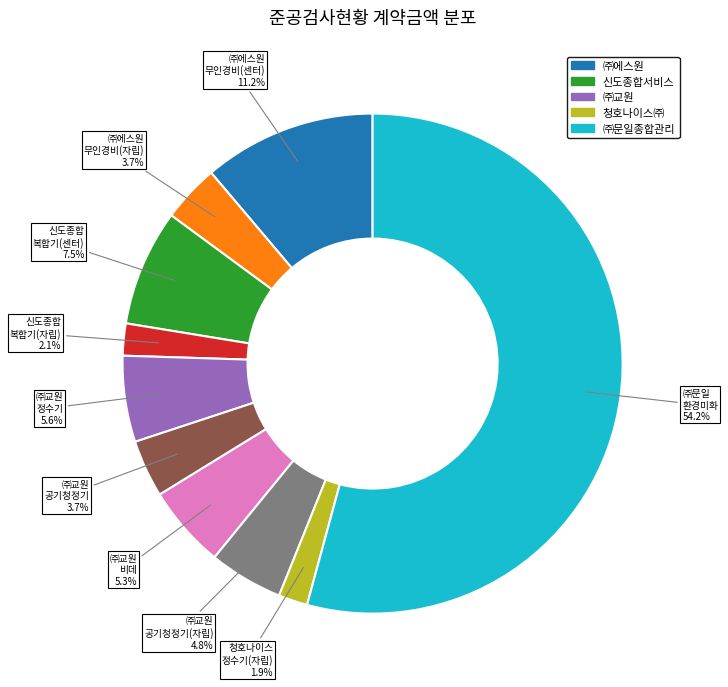

Is there a majority slice in this chart?

Yes